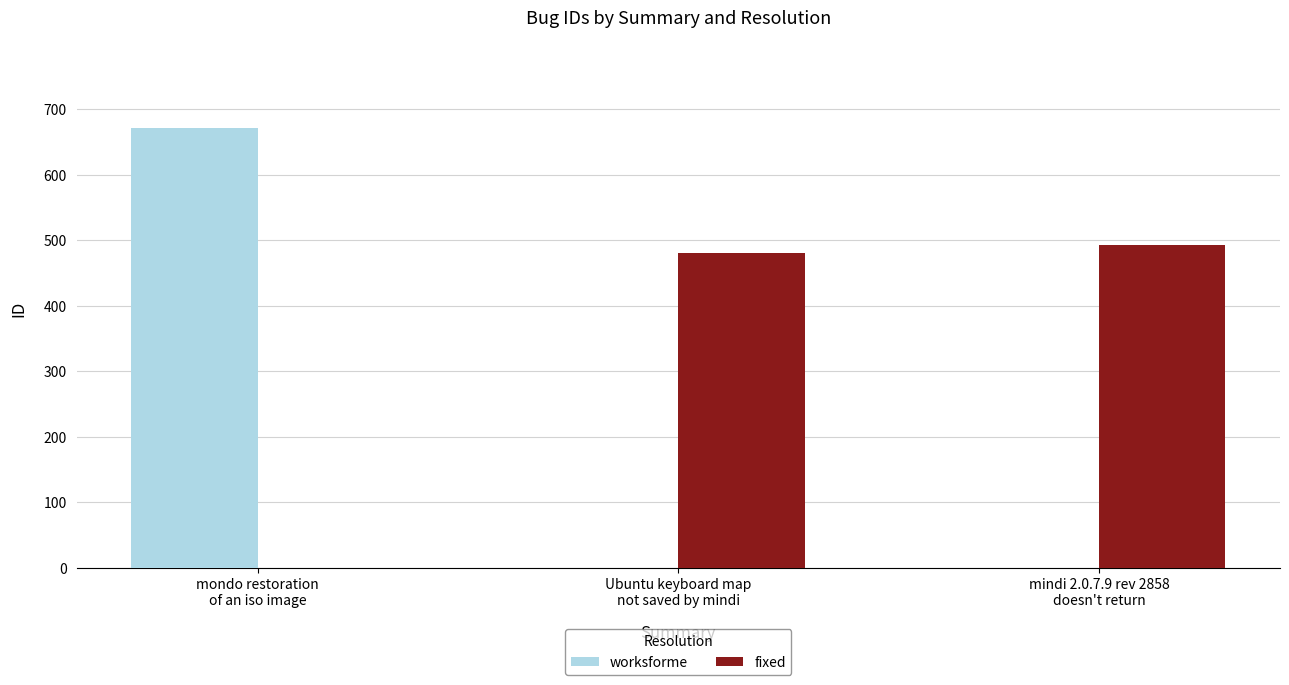

Which series has the largest total across all categories?

fixed